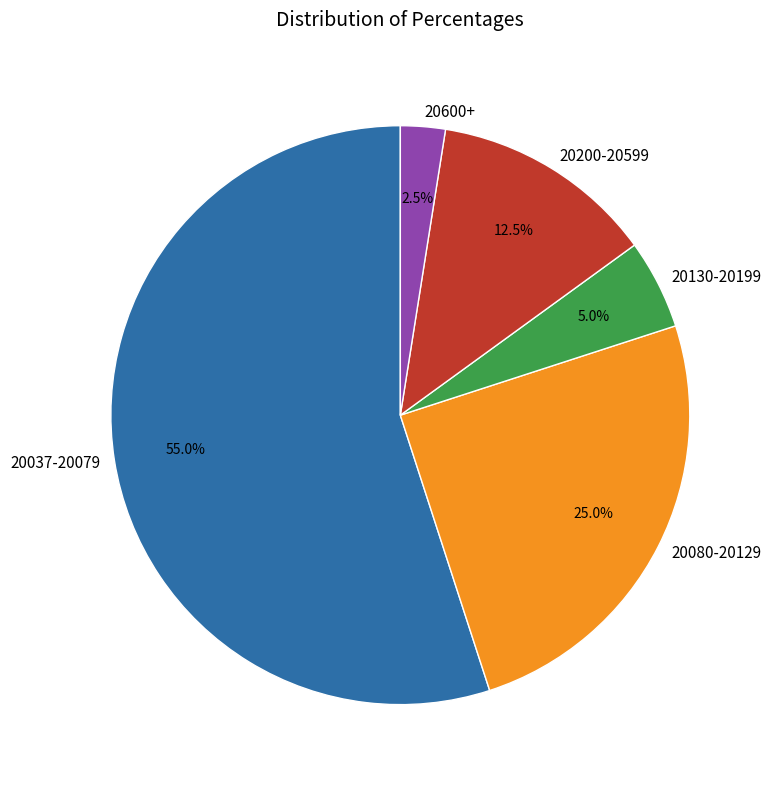

To the nearest percent, what is the average slice percentage?

20%